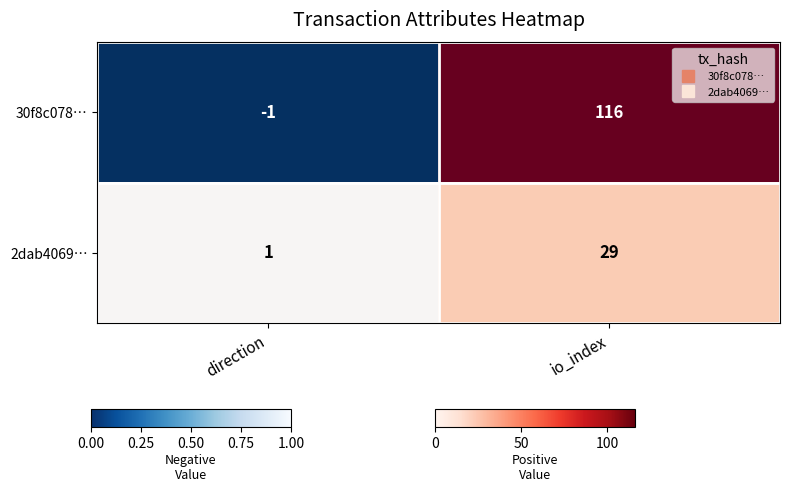

The 30f8c078… series shows -2 at direction. True or false?

False